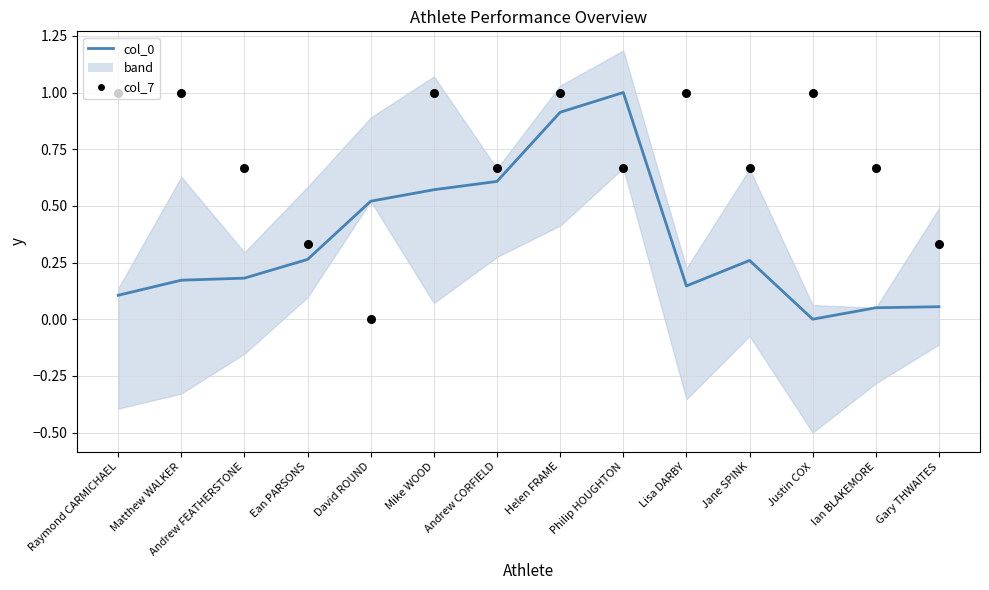

Which series reaches the maximum Y coordinate?

col_0